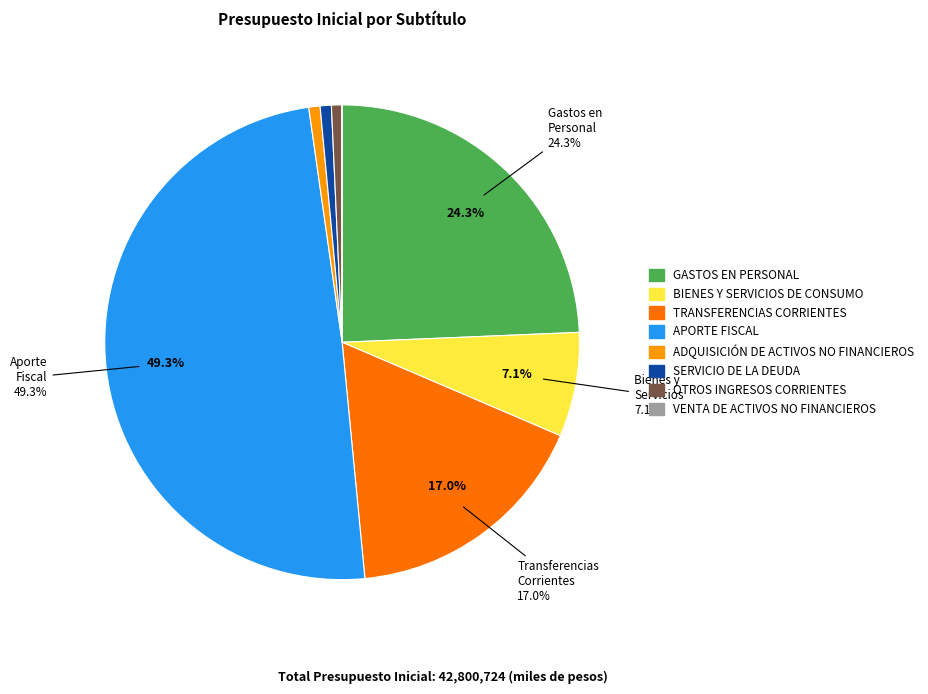

To the nearest percent, what is the difference between the largest and smallest slice percentages?

49%